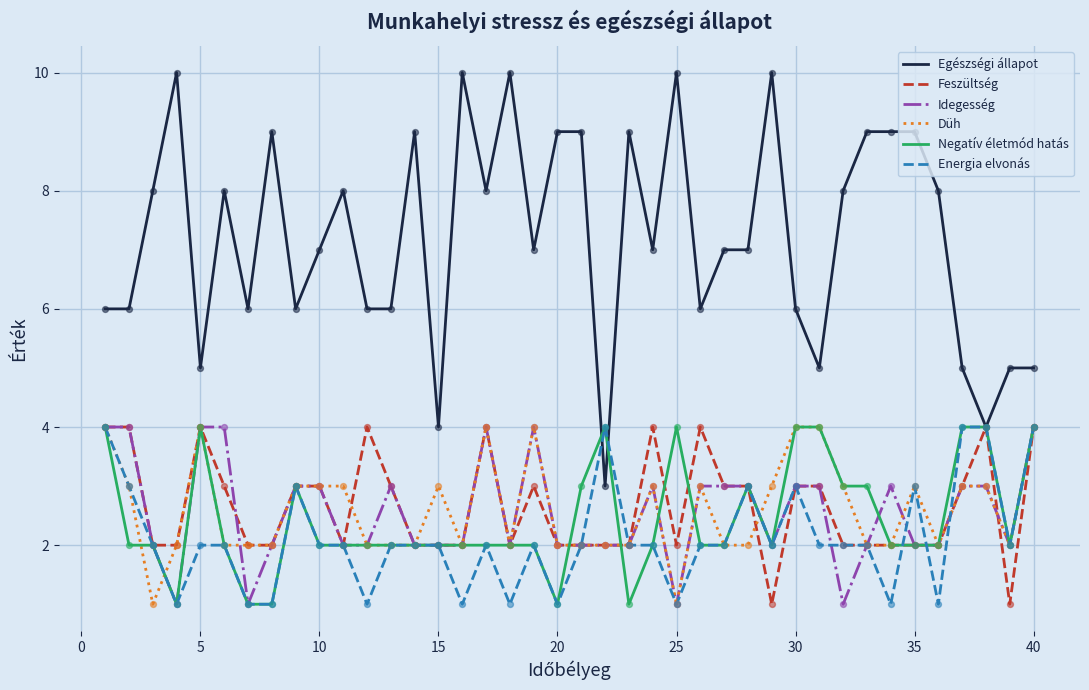

Which series has the largest total across all categories?

Egészségi állapot